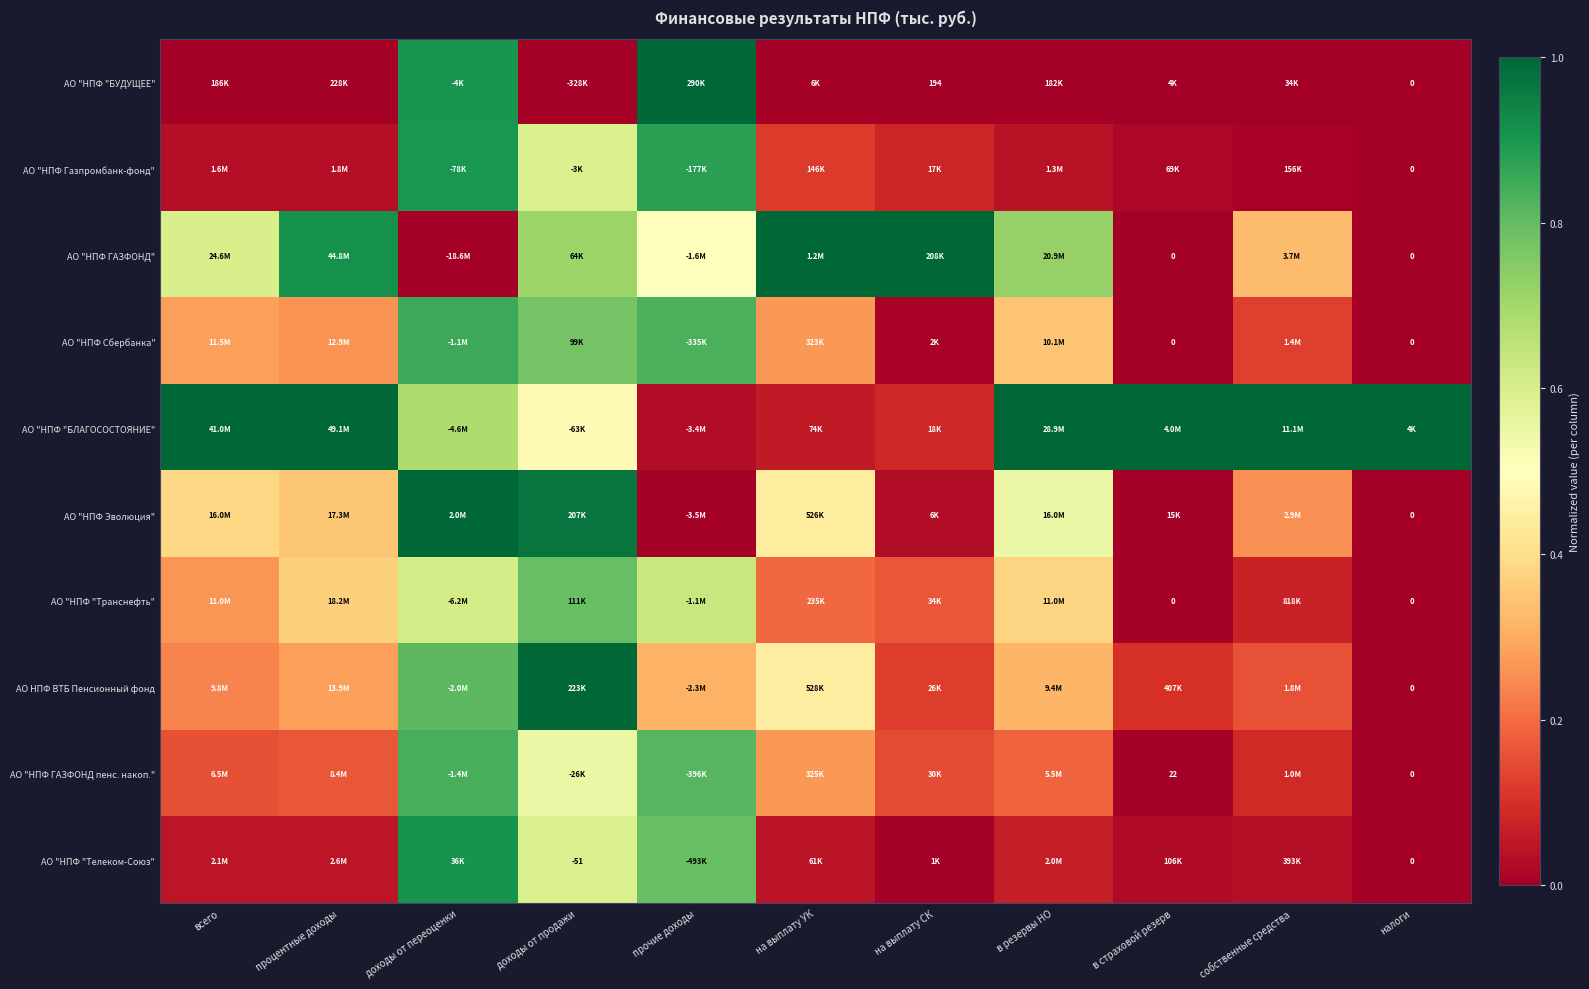

The value of АО "НПФ "БЛАГОСОСТОЯНИЕ" at в страховой резерв is 1.0. True or false?

True